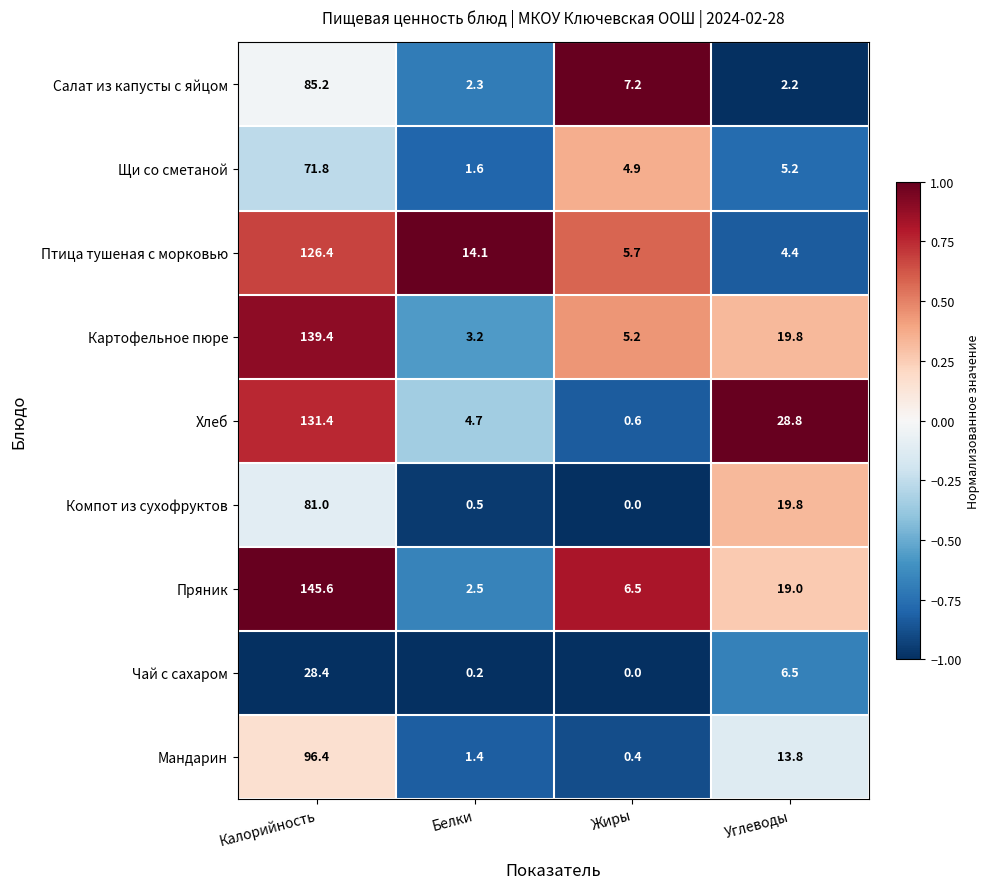

At which category does the chart reach its minimum across all series?

Жиры